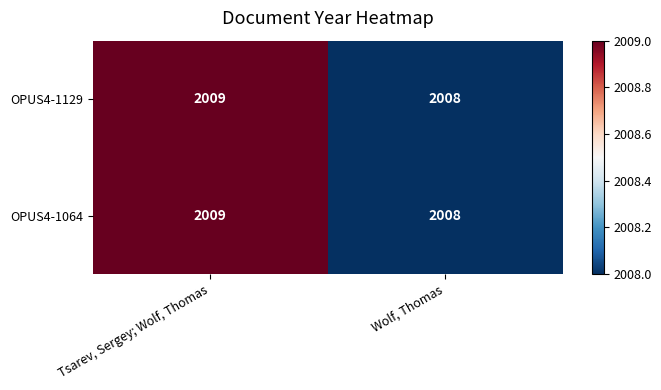

Rank the categories by OPUS4-1064 value from lowest to highest.

Wolf, Thomas, Tsarev, Sergey; Wolf, Thomas